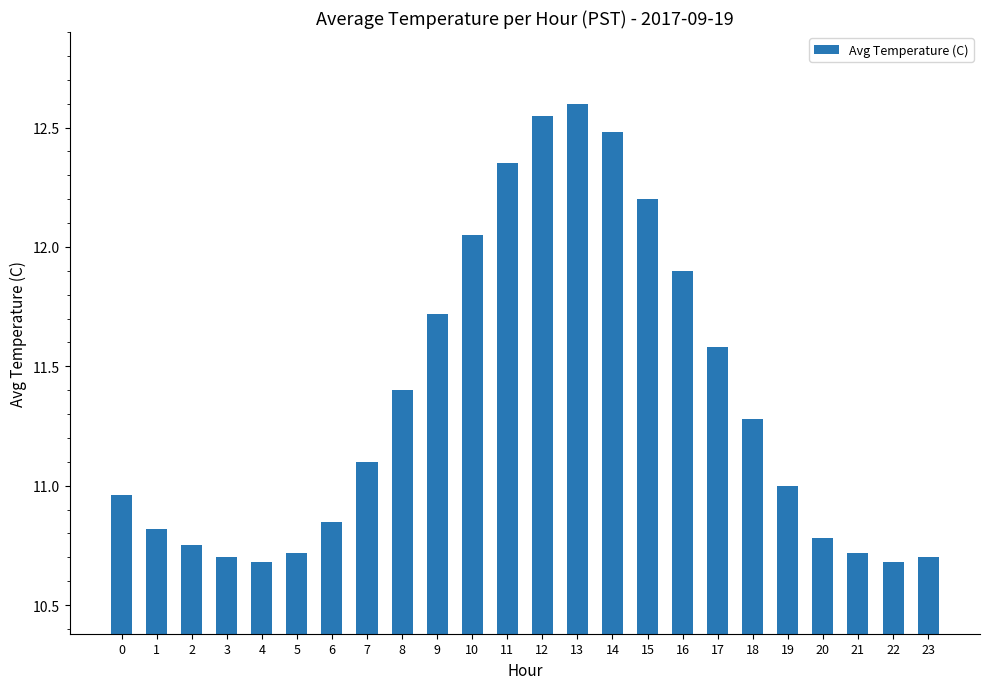

What is the value of the 10th bar from the left?

11.7